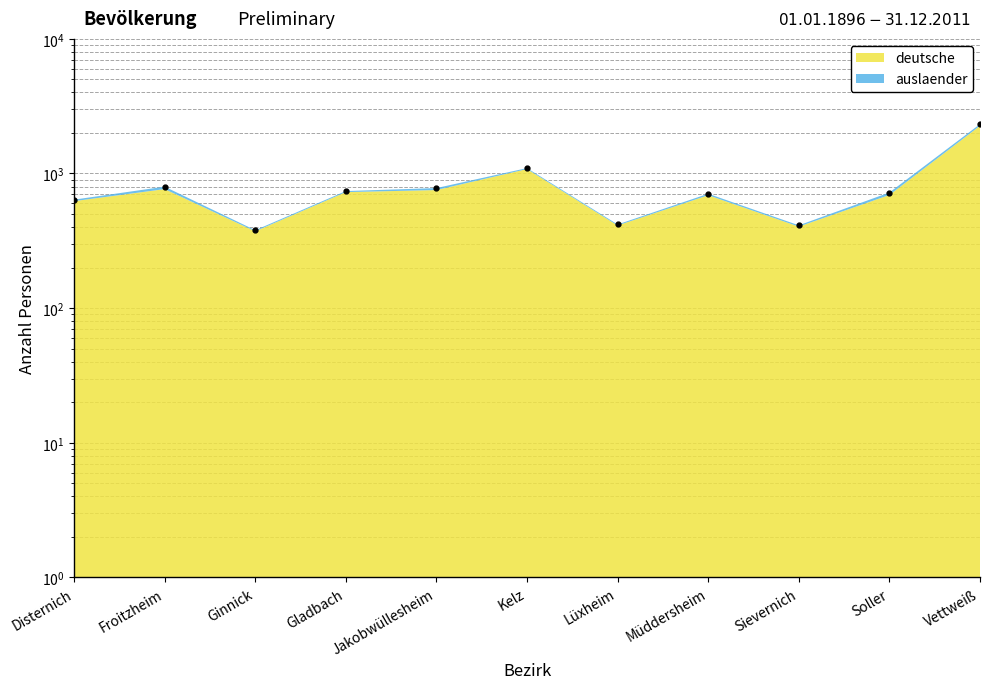

True or false: the data shows 101 at Ginnick.

False